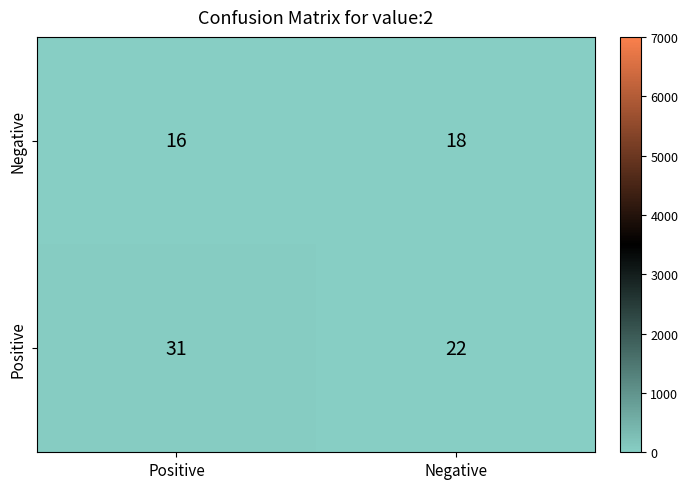

What is the smallest value displayed?

16